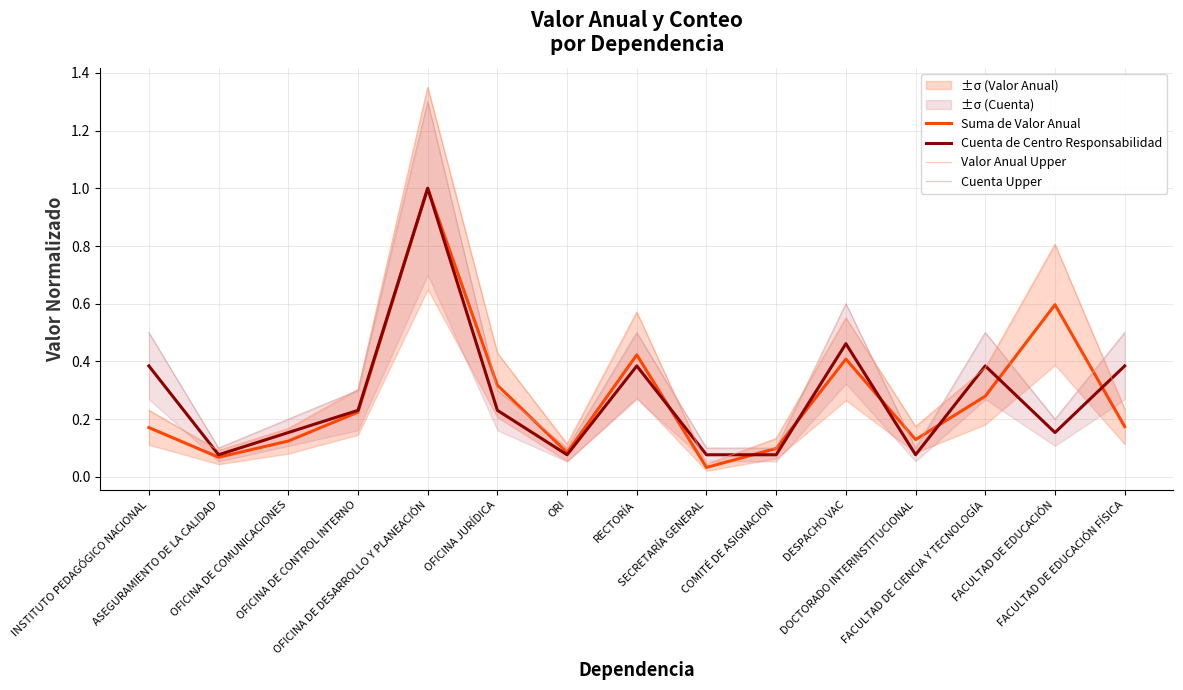

Reading left to right, extract all data points from this chart.

Suma de Valor Anual: INSTITUTO PEDAGÓGICO NACIONAL=0.2	ASEGURAMIENTO DE LA CALIDAD=0.1	OFICINA DE COMUNICACIONES=0.1	OFICINA DE CONTROL INTERNO=0.2	OFICINA DE DESARROLLO Y PLANEACIÓN=1.0	OFICINA JURÍDICA=0.3	ORI=0.1	RECTORÍA=0.4	SECRETARÍA GENERAL=0.0	COMITÉ DE ASIGNACION=0.1	DESPACHO VAC=0.4	DOCTORADO INTERINSTITUCIONAL=0.1	FACULTAD DE CIENCIA Y TECNOLOGÍA=0.3	FACULTAD DE EDUCACIÓN=0.6	FACULTAD DE EDUCACIÓN FÍSICA=0.2
Cuenta de Centro Responsabilidad: INSTITUTO PEDAGÓGICO NACIONAL=0.4	ASEGURAMIENTO DE LA CALIDAD=0.1	OFICINA DE COMUNICACIONES=0.2	OFICINA DE CONTROL INTERNO=0.2	OFICINA DE DESARROLLO Y PLANEACIÓN=1.0	OFICINA JURÍDICA=0.2	ORI=0.1	RECTORÍA=0.4	SECRETARÍA GENERAL=0.1	COMITÉ DE ASIGNACION=0.1	DESPACHO VAC=0.5	DOCTORADO INTERINSTITUCIONAL=0.1	FACULTAD DE CIENCIA Y TECNOLOGÍA=0.4	FACULTAD DE EDUCACIÓN=0.2	FACULTAD DE EDUCACIÓN FÍSICA=0.4
Valor Anual Upper: INSTITUTO PEDAGÓGICO NACIONAL=0.2	ASEGURAMIENTO DE LA CALIDAD=0.1	OFICINA DE COMUNICACIONES=0.2	OFICINA DE CONTROL INTERNO=0.3	OFICINA DE DESARROLLO Y PLANEACIÓN=1.4	OFICINA JURÍDICA=0.4	ORI=0.1	RECTORÍA=0.6	SECRETARÍA GENERAL=0.0	COMITÉ DE ASIGNACION=0.1	DESPACHO VAC=0.6	DOCTORADO INTERINSTITUCIONAL=0.2	FACULTAD DE CIENCIA Y TECNOLOGÍA=0.4	FACULTAD DE EDUCACIÓN=0.8	FACULTAD DE EDUCACIÓN FÍSICA=0.2
Cuenta Upper: INSTITUTO PEDAGÓGICO NACIONAL=0.5	ASEGURAMIENTO DE LA CALIDAD=0.1	OFICINA DE COMUNICACIONES=0.2	OFICINA DE CONTROL INTERNO=0.3	OFICINA DE DESARROLLO Y PLANEACIÓN=1.3	OFICINA JURÍDICA=0.3	ORI=0.1	RECTORÍA=0.5	SECRETARÍA GENERAL=0.1	COMITÉ DE ASIGNACION=0.1	DESPACHO VAC=0.6	DOCTORADO INTERINSTITUCIONAL=0.1	FACULTAD DE CIENCIA Y TECNOLOGÍA=0.5	FACULTAD DE EDUCACIÓN=0.2	FACULTAD DE EDUCACIÓN FÍSICA=0.5